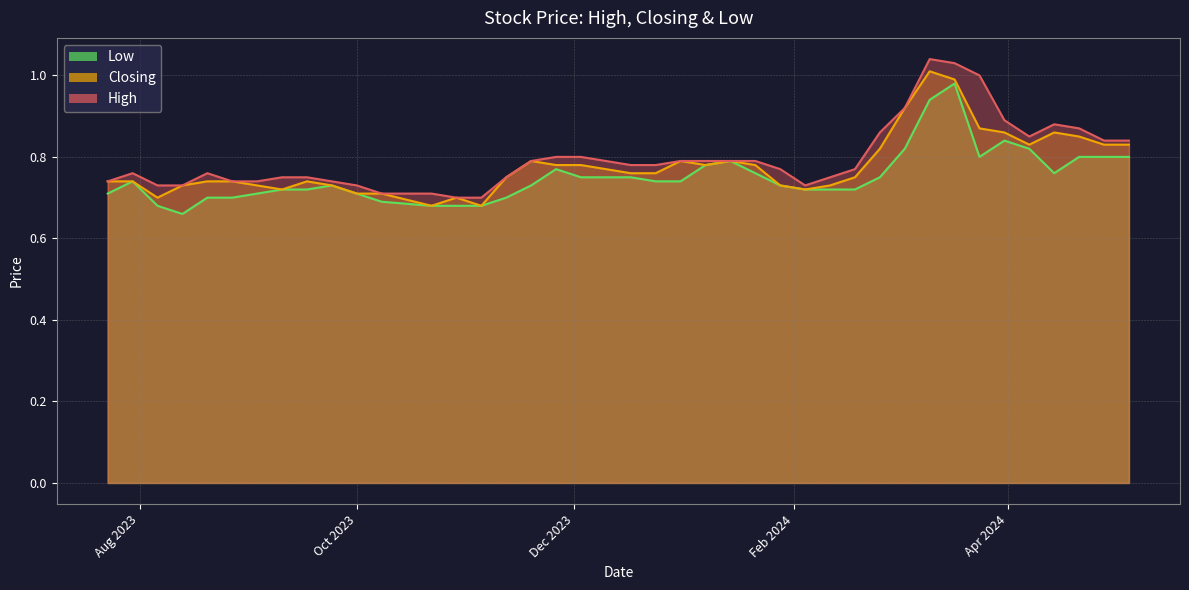

Reading left to right, list all the values displayed in this chart.

High: 05/05/2024=0.8	28/04/2024=0.8	21/04/2024=0.9	14/04/2024=0.9	07/04/2024=0.8	31/03/2024=0.9	24/03/2024=1.0	17/03/2024=1.0	10/03/2024=1.0	03/03/2024=0.9	25/02/2024=0.9	18/02/2024=0.8	11/02/2024=0.8	04/02/2024=0.7	28/01/2024=0.8	21/01/2024=0.8	14/01/2024=0.8	07/01/2024=0.8	31/12/2023=0.8	24/12/2023=0.8	17/12/2023=0.8	03/12/2023=0.8	26/11/2023=0.8	19/11/2023=0.8	12/11/2023=0.8	05/11/2023=0.7	29/10/2023=0.7	22/10/2023=0.7	08/10/2023=0.7	01/10/2023=0.7	24/09/2023=0.7	17/09/2023=0.8	10/09/2023=0.8	03/09/2023=0.7	27/08/2023=0.7	20/08/2023=0.8	13/08/2023=0.7	06/08/2023=0.7	30/07/2023=0.8	23/07/2023=0.7
Closing: 05/05/2024=0.8	28/04/2024=0.8	21/04/2024=0.8	14/04/2024=0.9	07/04/2024=0.8	31/03/2024=0.9	24/03/2024=0.9	17/03/2024=1.0	10/03/2024=1.0	03/03/2024=0.9	25/02/2024=0.8	18/02/2024=0.8	11/02/2024=0.7	04/02/2024=0.7	28/01/2024=0.7	21/01/2024=0.8	14/01/2024=0.8	07/01/2024=0.8	31/12/2023=0.8	24/12/2023=0.8	17/12/2023=0.8	03/12/2023=0.8	26/11/2023=0.8	19/11/2023=0.8	12/11/2023=0.8	05/11/2023=0.7	29/10/2023=0.7	22/10/2023=0.7	08/10/2023=0.7	01/10/2023=0.7	24/09/2023=0.7	17/09/2023=0.7	10/09/2023=0.7	03/09/2023=0.7	27/08/2023=0.7	20/08/2023=0.7	13/08/2023=0.7	06/08/2023=0.7	30/07/2023=0.7	23/07/2023=0.7
Low: 05/05/2024=0.8	28/04/2024=0.8	21/04/2024=0.8	14/04/2024=0.8	07/04/2024=0.8	31/03/2024=0.8	24/03/2024=0.8	17/03/2024=1.0	10/03/2024=0.9	03/03/2024=0.8	25/02/2024=0.8	18/02/2024=0.7	11/02/2024=0.7	04/02/2024=0.7	28/01/2024=0.7	21/01/2024=0.8	14/01/2024=0.8	07/01/2024=0.8	31/12/2023=0.7	24/12/2023=0.7	17/12/2023=0.8	03/12/2023=0.8	26/11/2023=0.8	19/11/2023=0.7	12/11/2023=0.7	05/11/2023=0.7	29/10/2023=0.7	22/10/2023=0.7	08/10/2023=0.7	01/10/2023=0.7	24/09/2023=0.7	17/09/2023=0.7	10/09/2023=0.7	03/09/2023=0.7	27/08/2023=0.7	20/08/2023=0.7	13/08/2023=0.7	06/08/2023=0.7	30/07/2023=0.7	23/07/2023=0.7